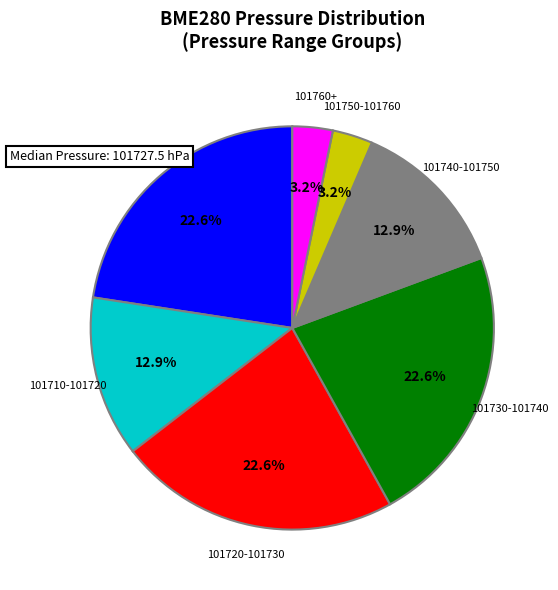

Is there a majority slice in this chart?

No